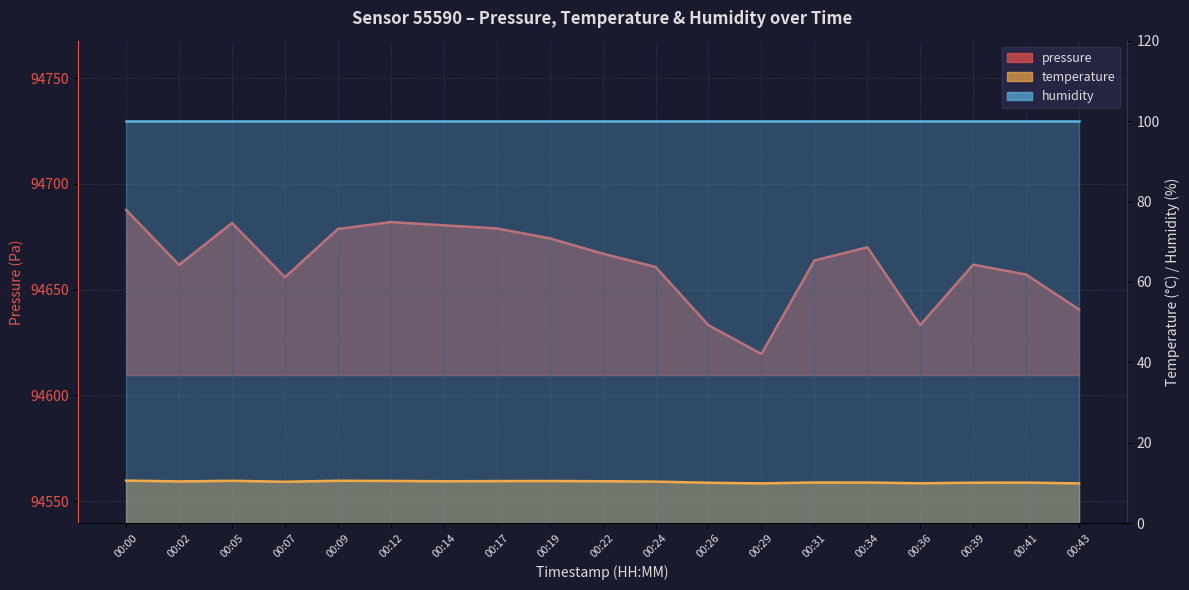

What is the approximate value of pressure at 00:22?

94667.0